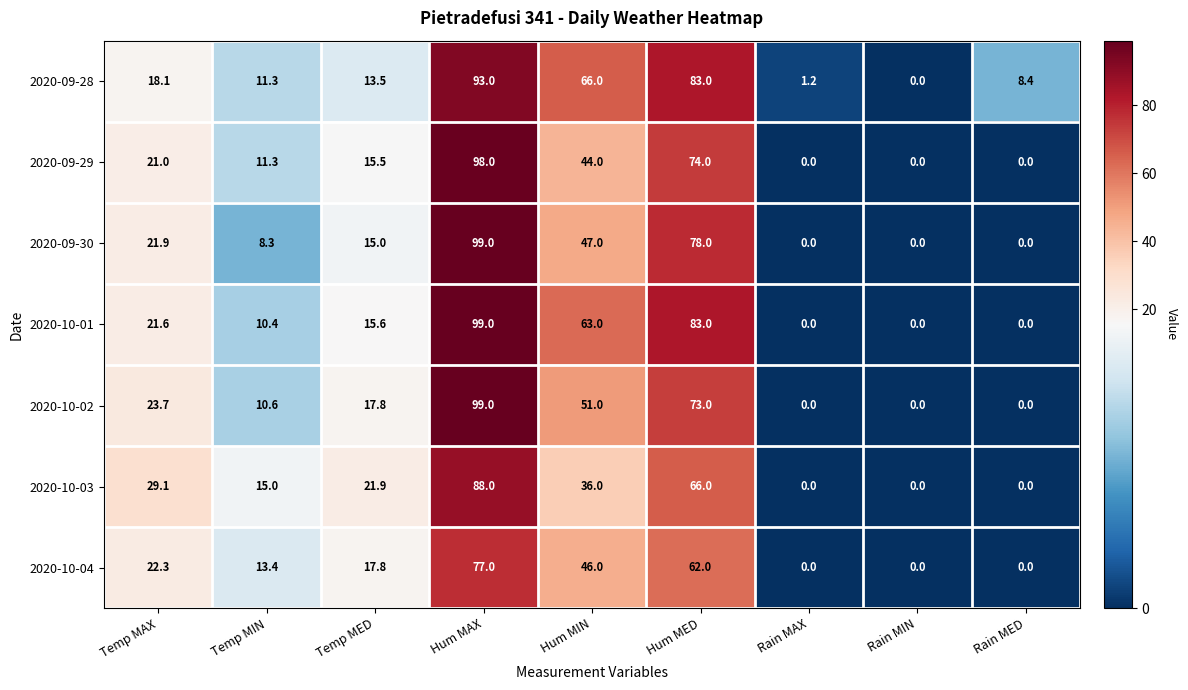

What is the difference between the maximum and minimum values in the 2020-09-29 series?

98.0